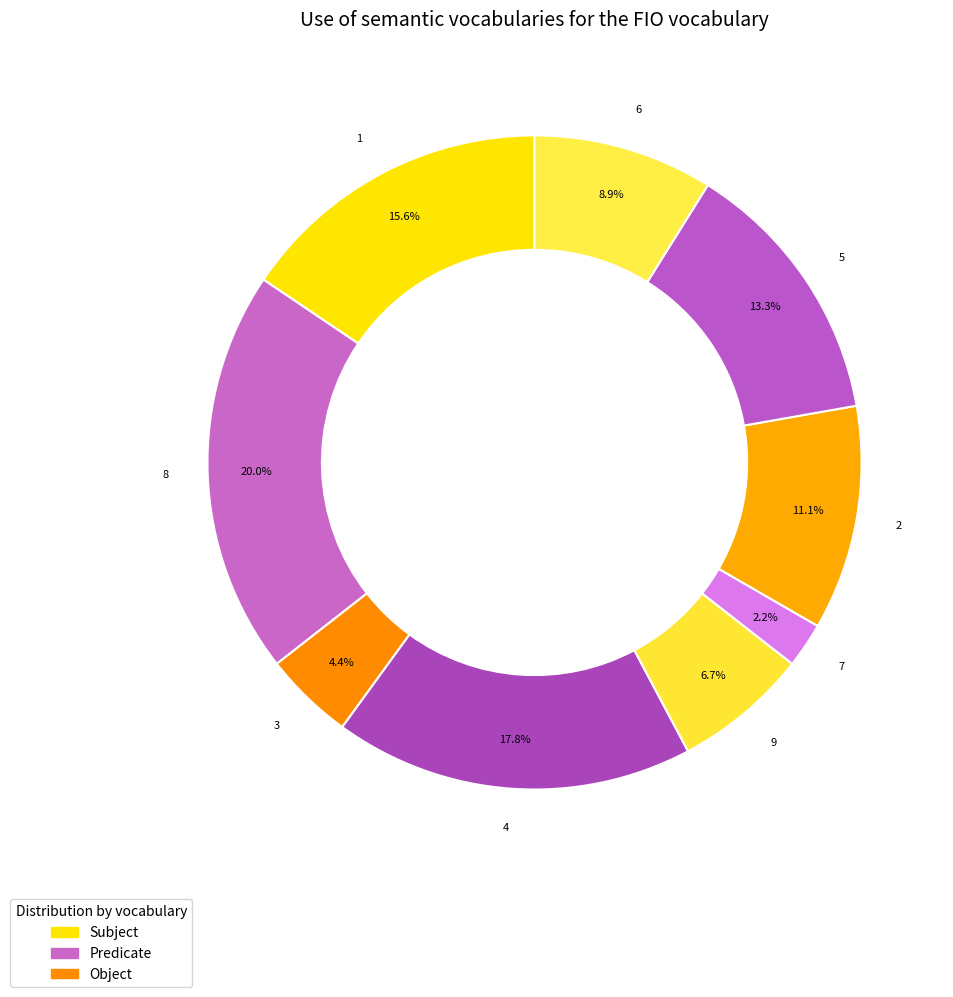

What percentage is the 4 slice, to the nearest percent?

18%